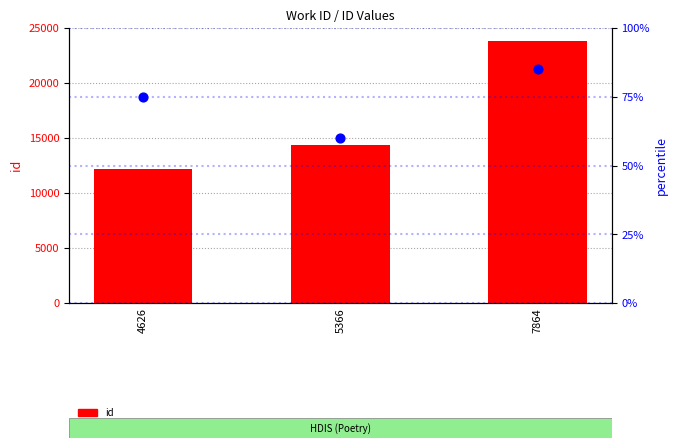

At how many categories does at least one series exceed 11034?

3